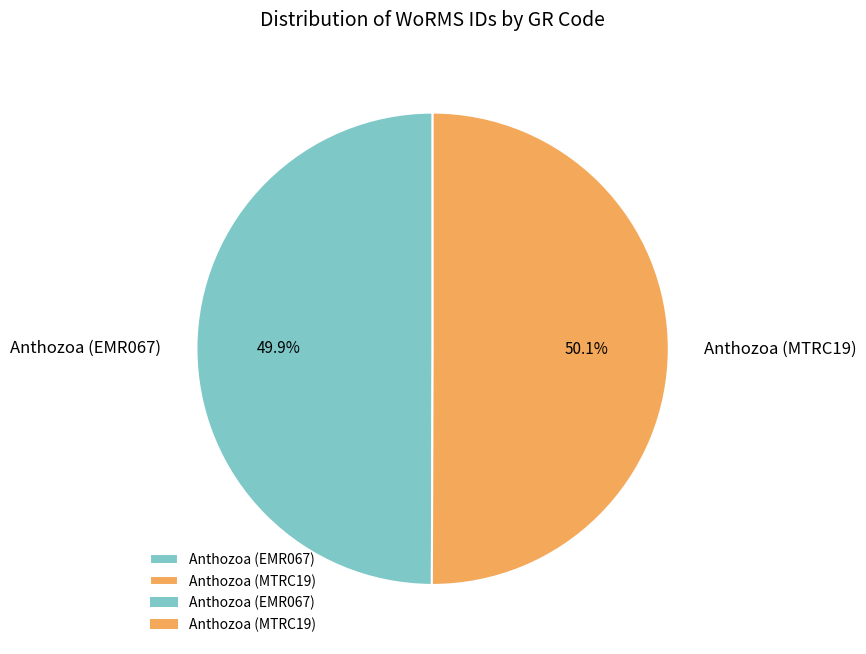

Approximately how many times larger is the value at Anthozoa (MTRC19) compared to Anthozoa (EMR067)?

1.0